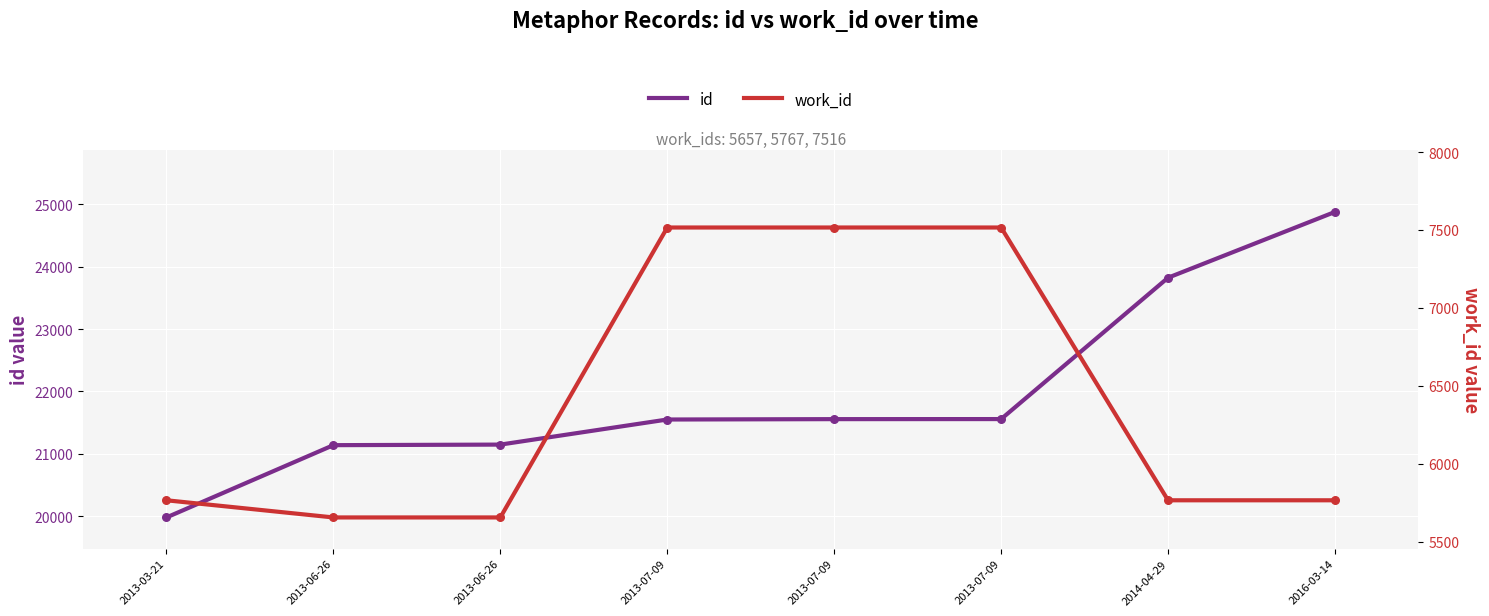

Which series contains the highest Y value?

id